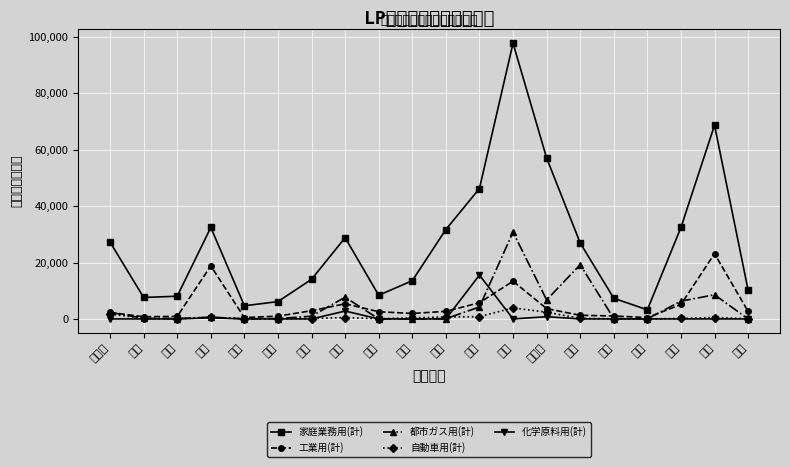

The value of 家庭業務用(計) at 岐阜 is 5347. True or false?

False